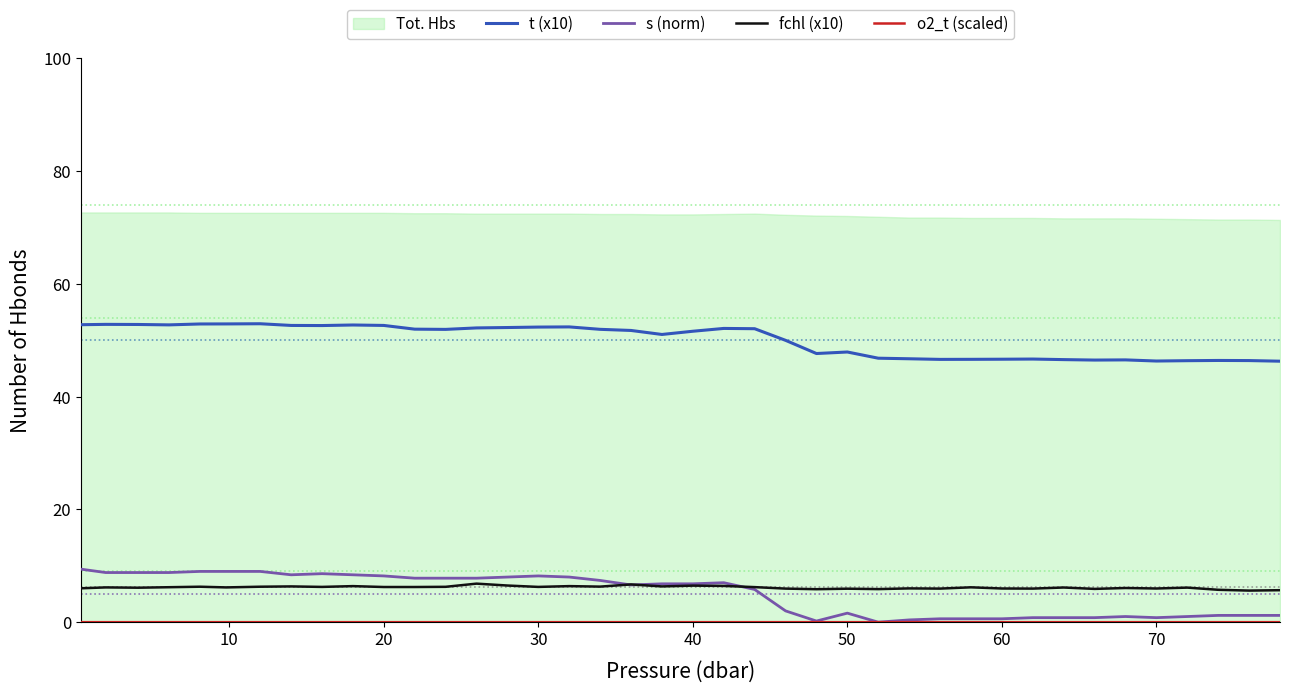

What is the minimum value for t (x10)?

46.3